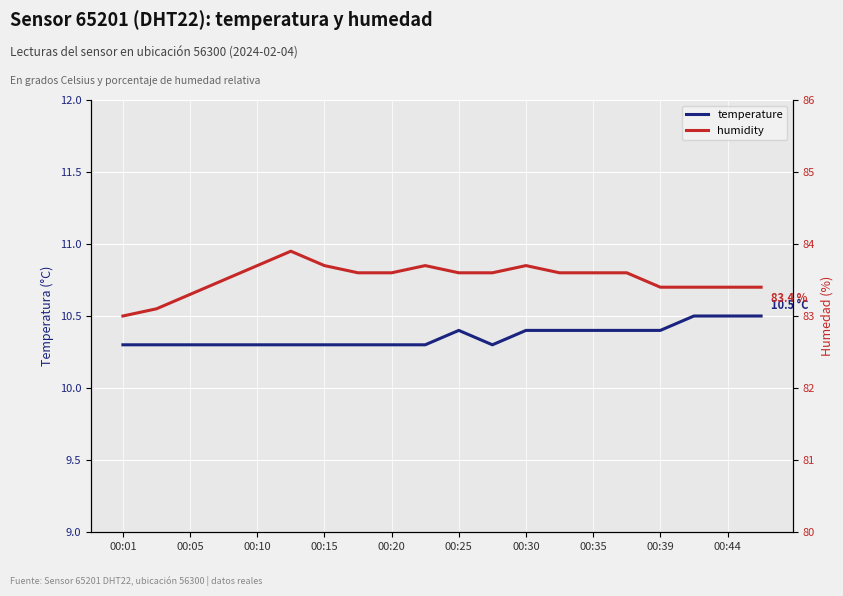

Which category has the lowest value in the temperature series?

00:01